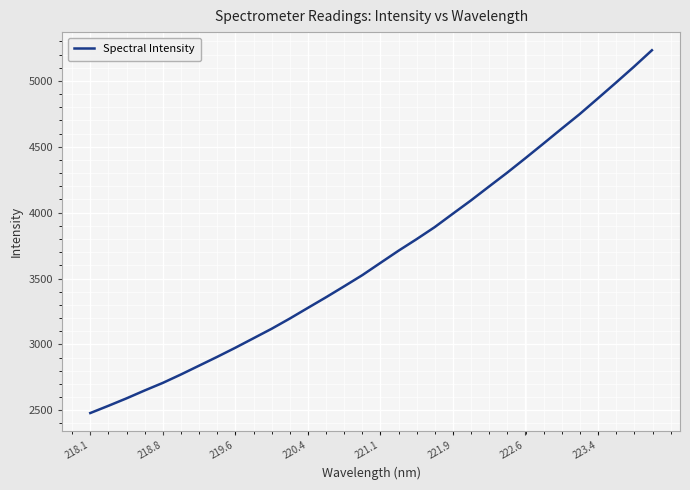

What is the difference between the second highest and second lowest values?

2572.8